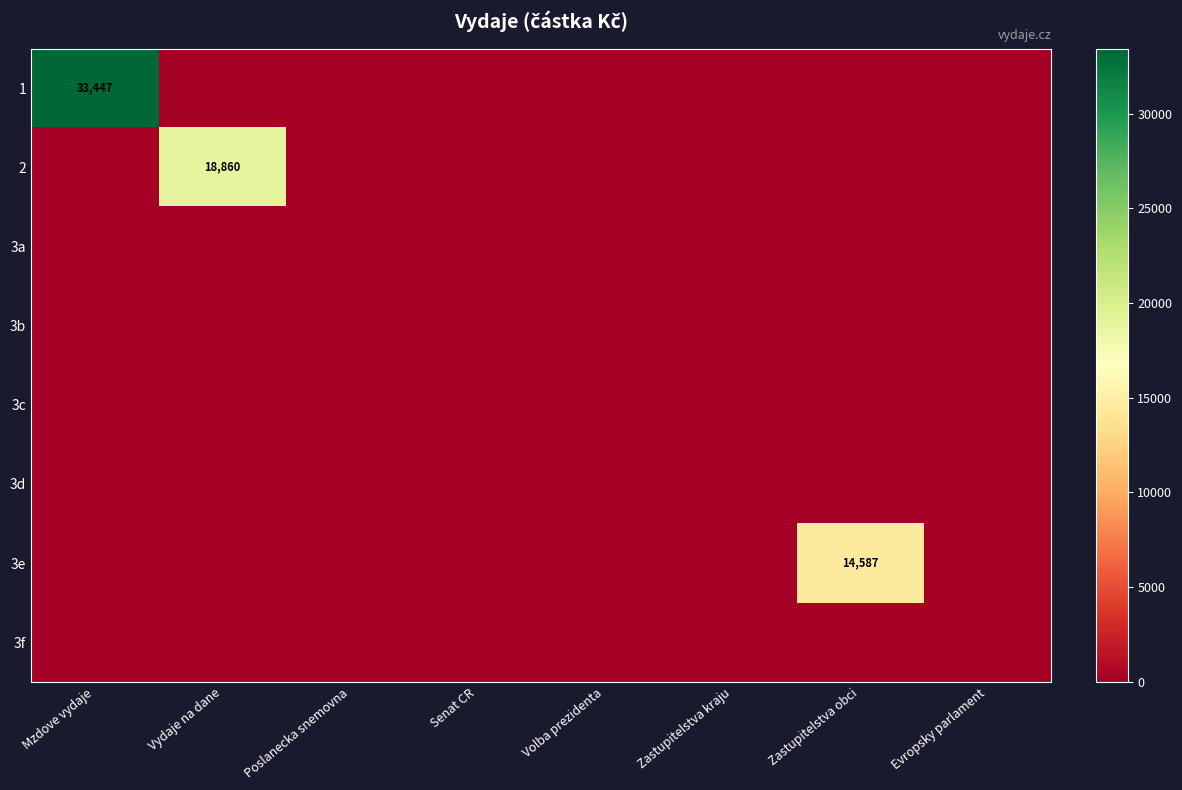

Which series has the largest total across all categories?

1